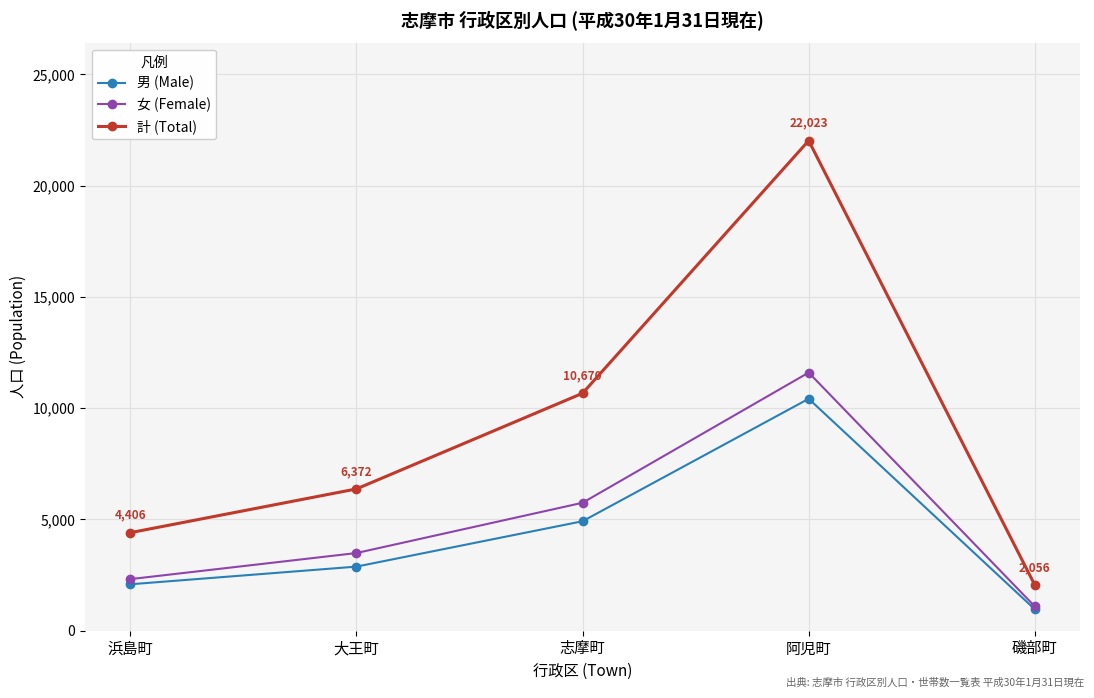

True or false: 女 (Female) and 計 (Total) intersect in this chart.

False